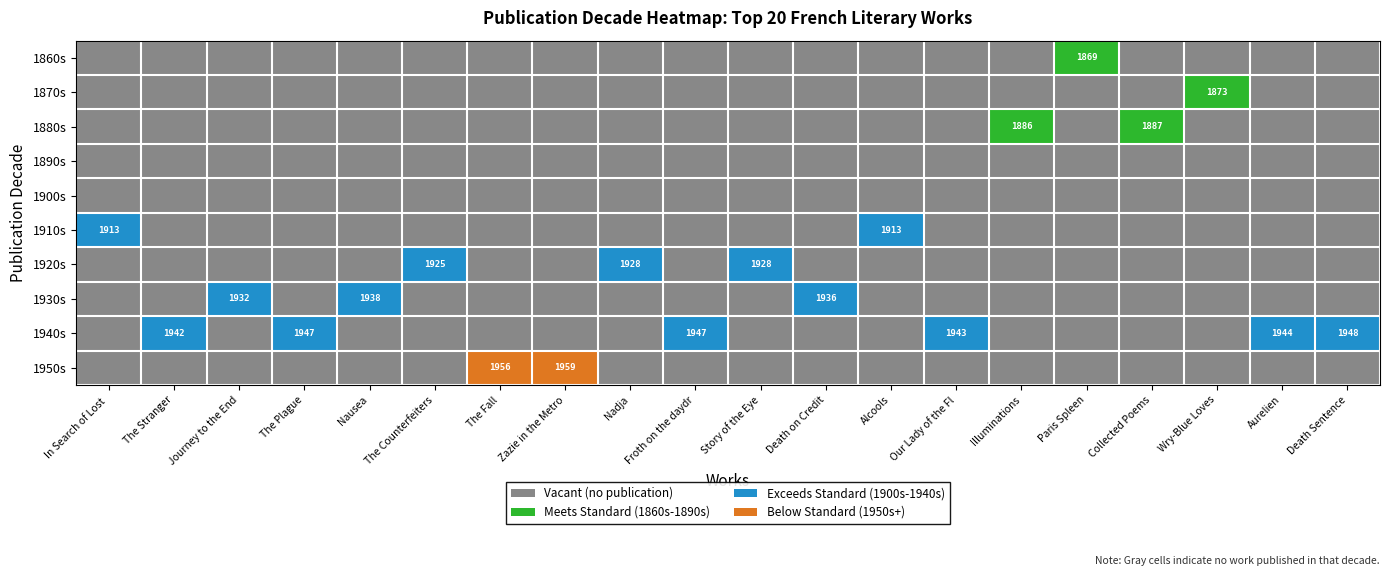

The 1920s series shows 2537 at Story of the Eye. True or false?

False